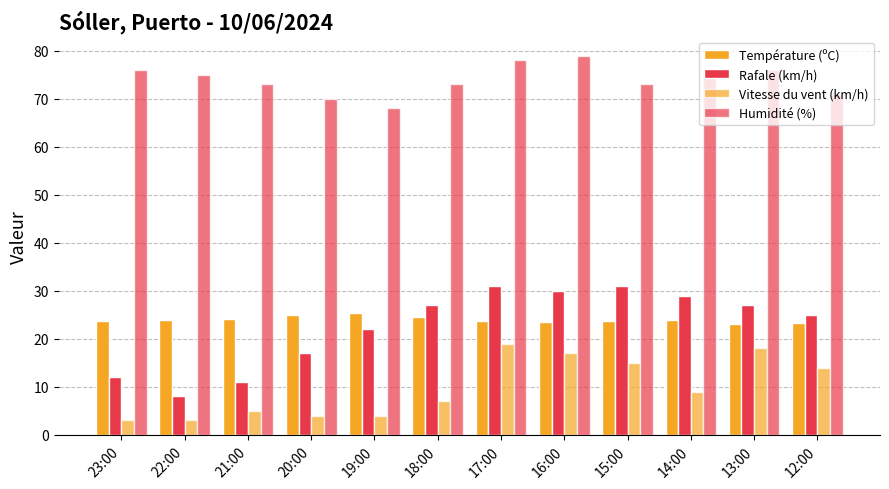

At which label is Vitesse du vent (km/h) closest to 11?

14:00